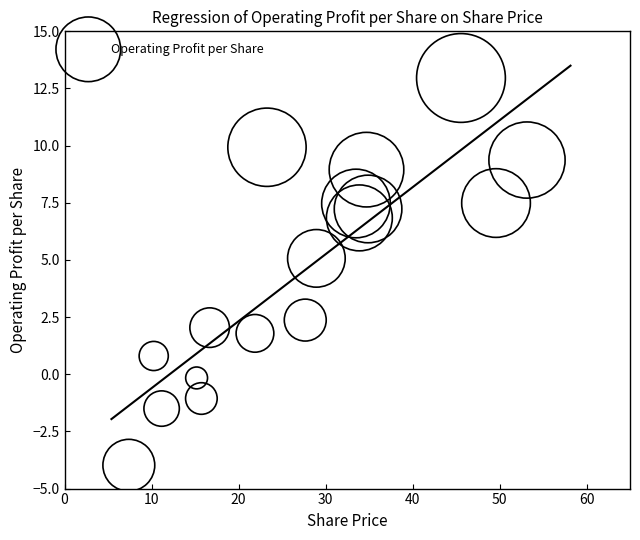

What is the range of Y values (max minus min)?

16.9